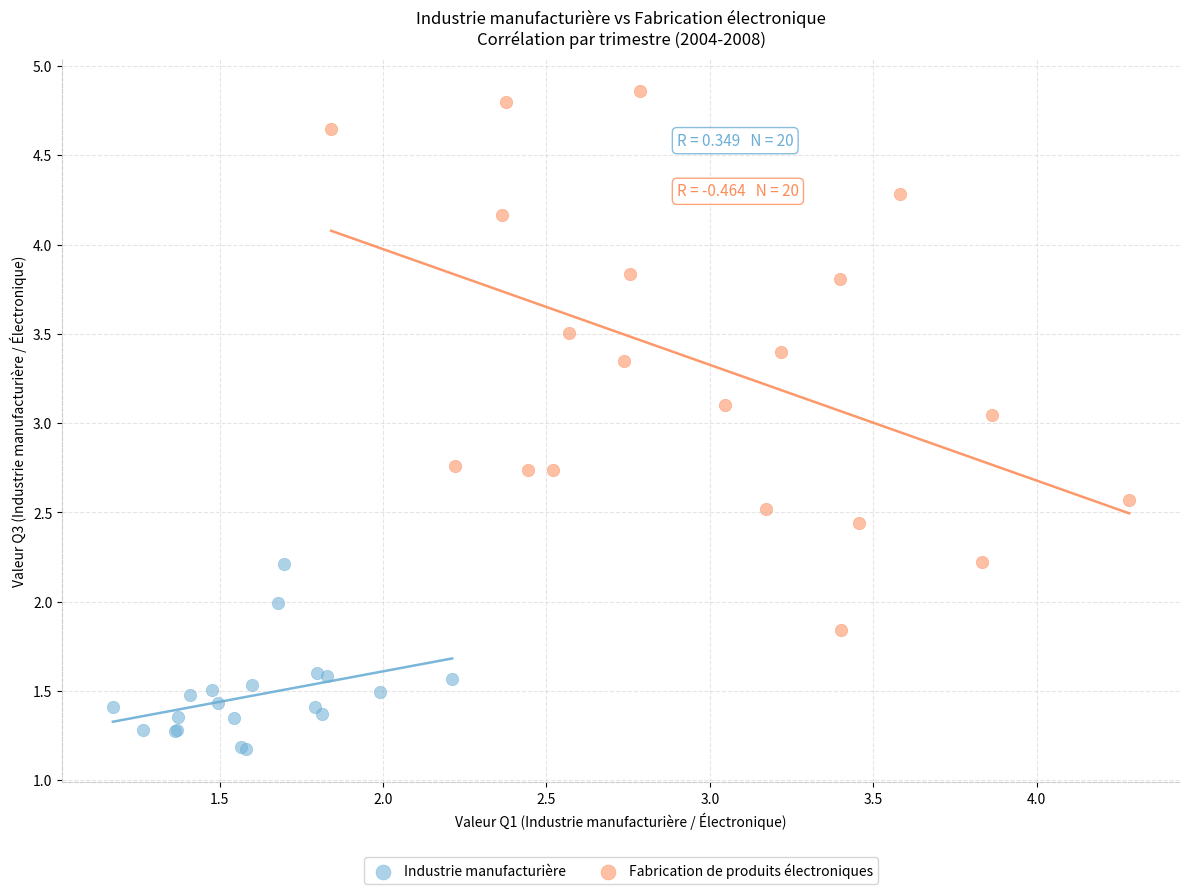

Which series has the widest spread of Y values?

Fabrication de produits électroniques